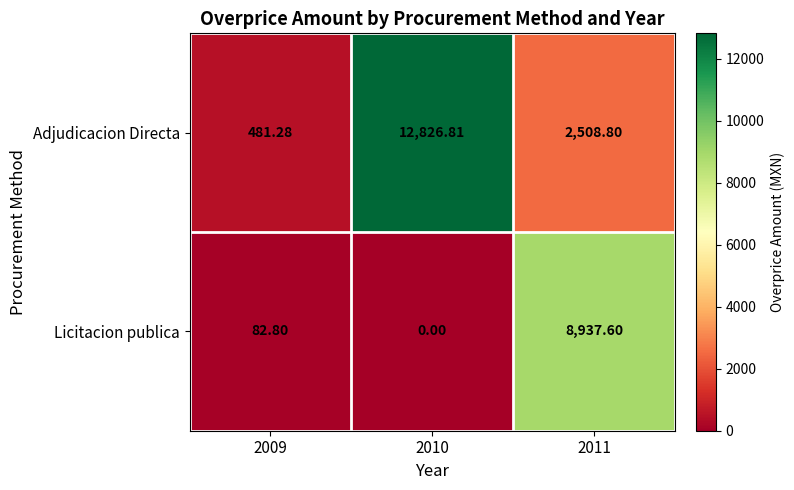

Which series has the largest range (max minus min)?

Adjudicacion Directa